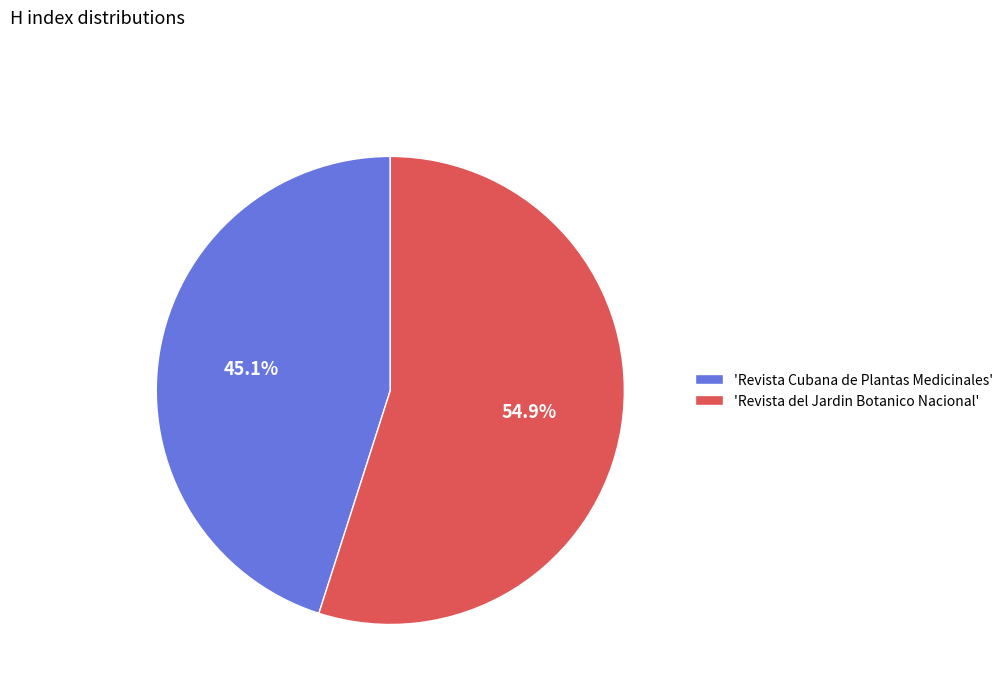

What is the smallest slice in the pie chart?

'Revista Cubana de Plantas Medicinales'